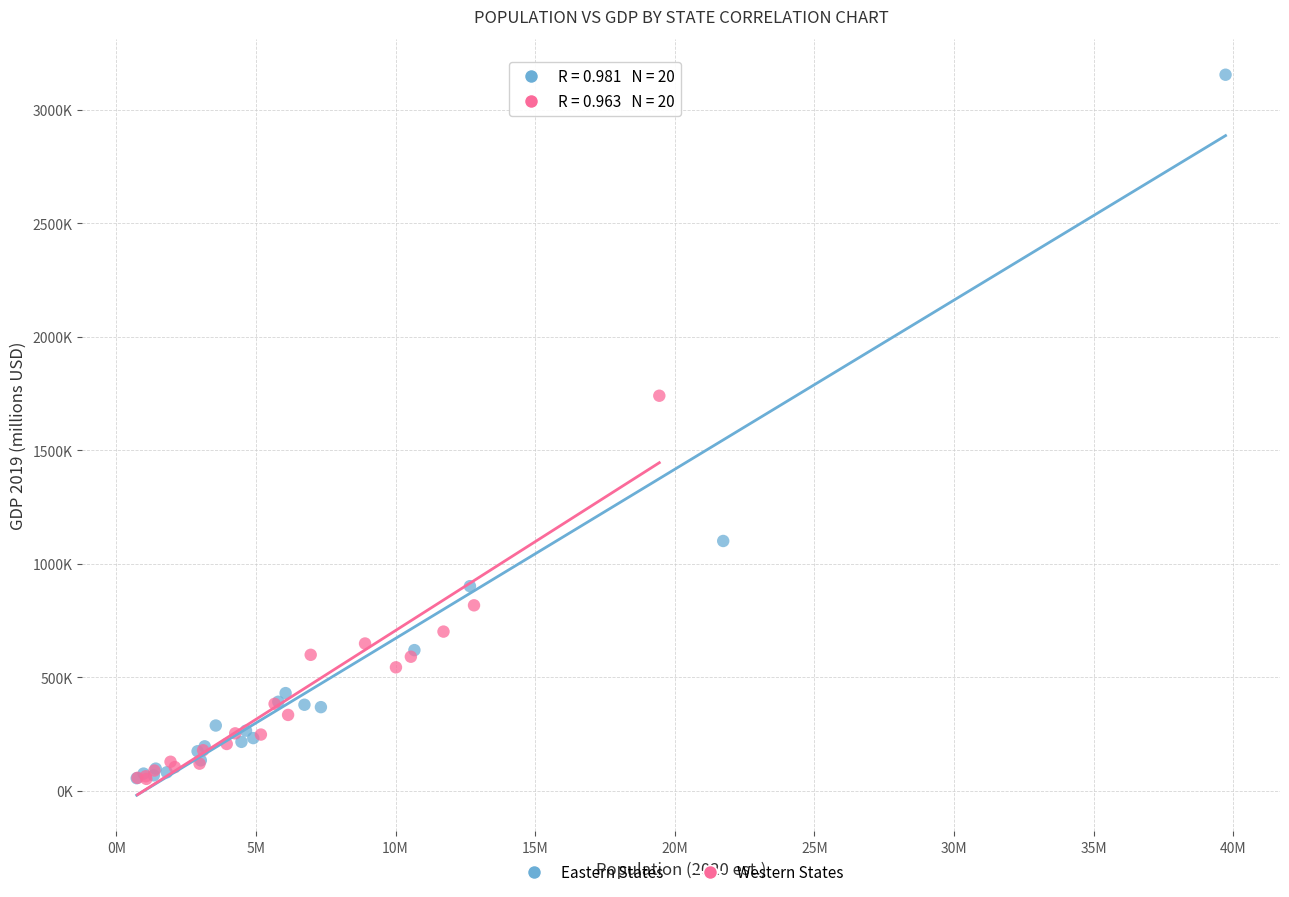

Which series has the widest spread of Y values?

Eastern States